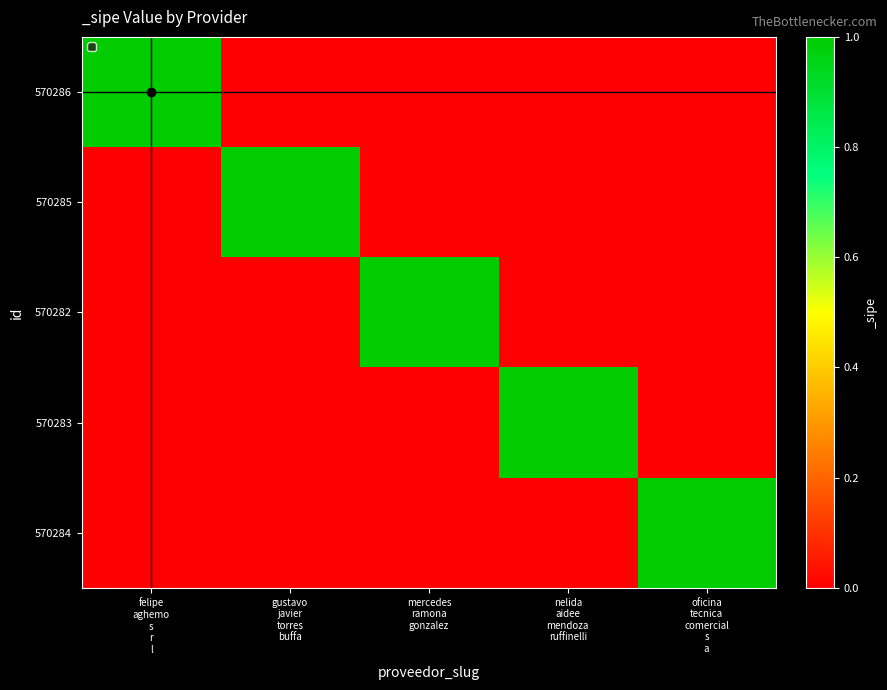

Reading left to right, extract all data points from this chart.

570286: felipe
aghemo
s
r
l=1	gustavo
javier
torres
buffa=0	mercedes
ramona
gonzalez=0	nelida
aidee
mendoza
ruffinelli=0	oficina
tecnica
comercial
s
a=0
570285: felipe
aghemo
s
r
l=0	gustavo
javier
torres
buffa=1	mercedes
ramona
gonzalez=0	nelida
aidee
mendoza
ruffinelli=0	oficina
tecnica
comercial
s
a=0
570282: felipe
aghemo
s
r
l=0	gustavo
javier
torres
buffa=0	mercedes
ramona
gonzalez=1	nelida
aidee
mendoza
ruffinelli=0	oficina
tecnica
comercial
s
a=0
570283: felipe
aghemo
s
r
l=0	gustavo
javier
torres
buffa=0	mercedes
ramona
gonzalez=0	nelida
aidee
mendoza
ruffinelli=1	oficina
tecnica
comercial
s
a=0
570284: felipe
aghemo
s
r
l=0	gustavo
javier
torres
buffa=0	mercedes
ramona
gonzalez=0	nelida
aidee
mendoza
ruffinelli=0	oficina
tecnica
comercial
s
a=1